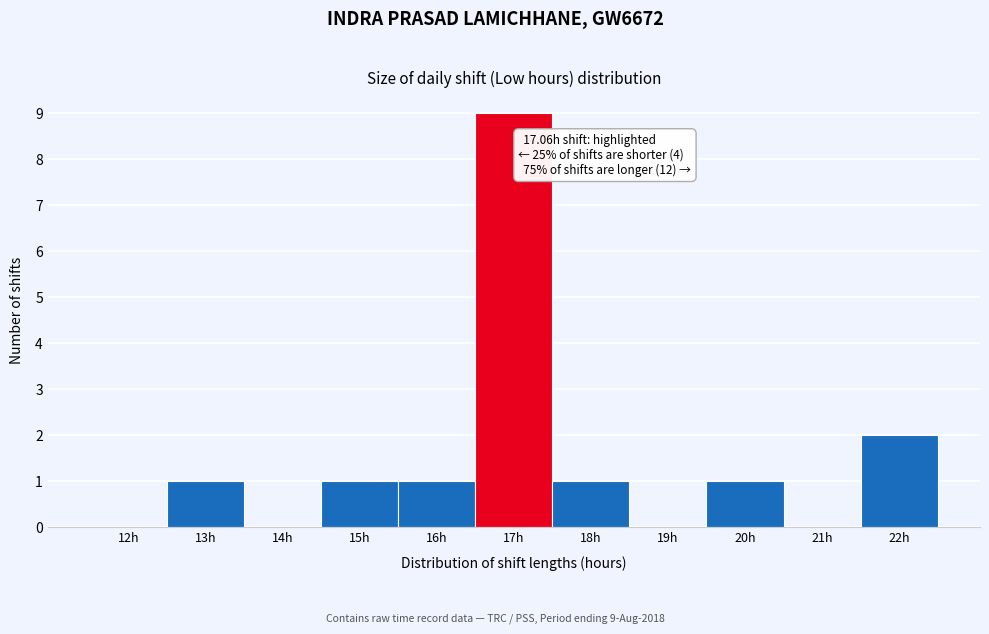

Reading left to right, what are all the values shown in this chart?

12h=0	13h=1	14h=0	15h=1	16h=1	17h=9	18h=1	19h=0	20h=1	21h=0	22h=2